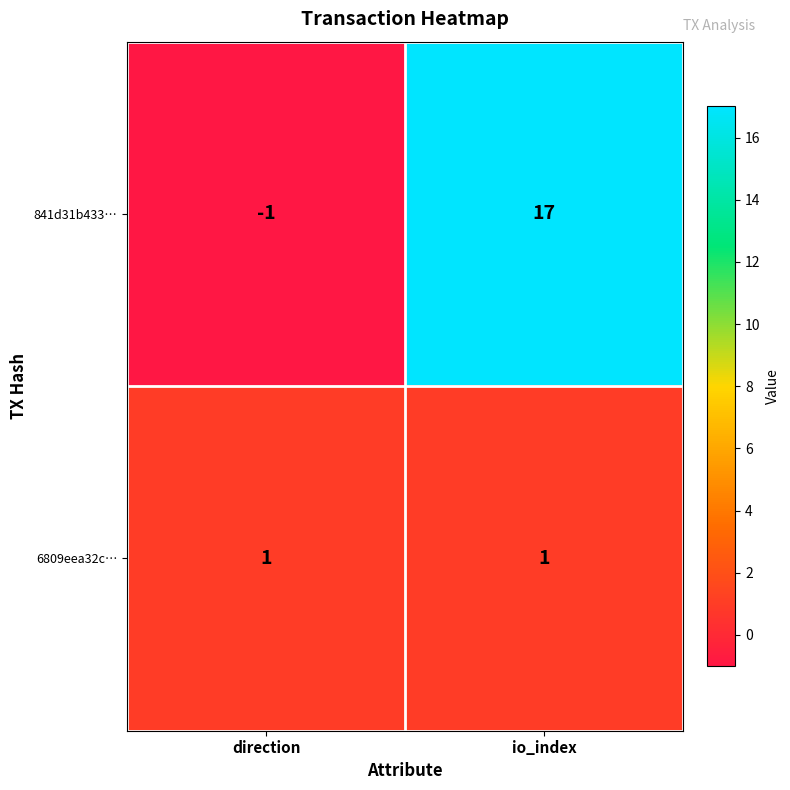

What is the sum of the 841d31b433… values at io_index and direction?

16